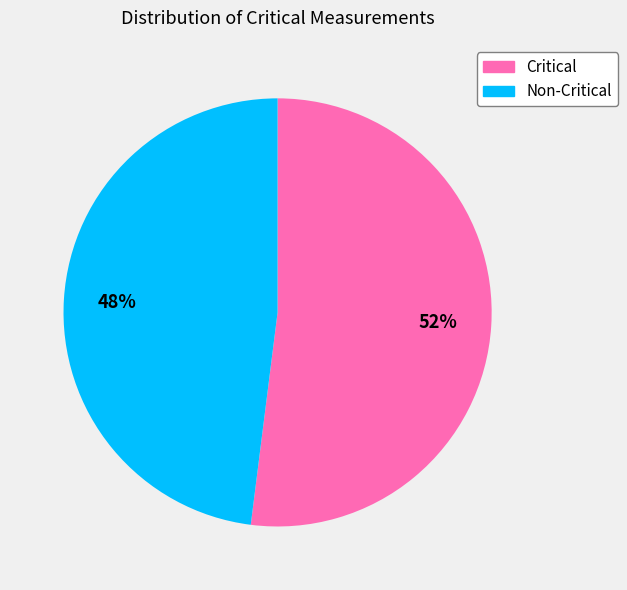

To the nearest percent, what is the average slice percentage?

50%